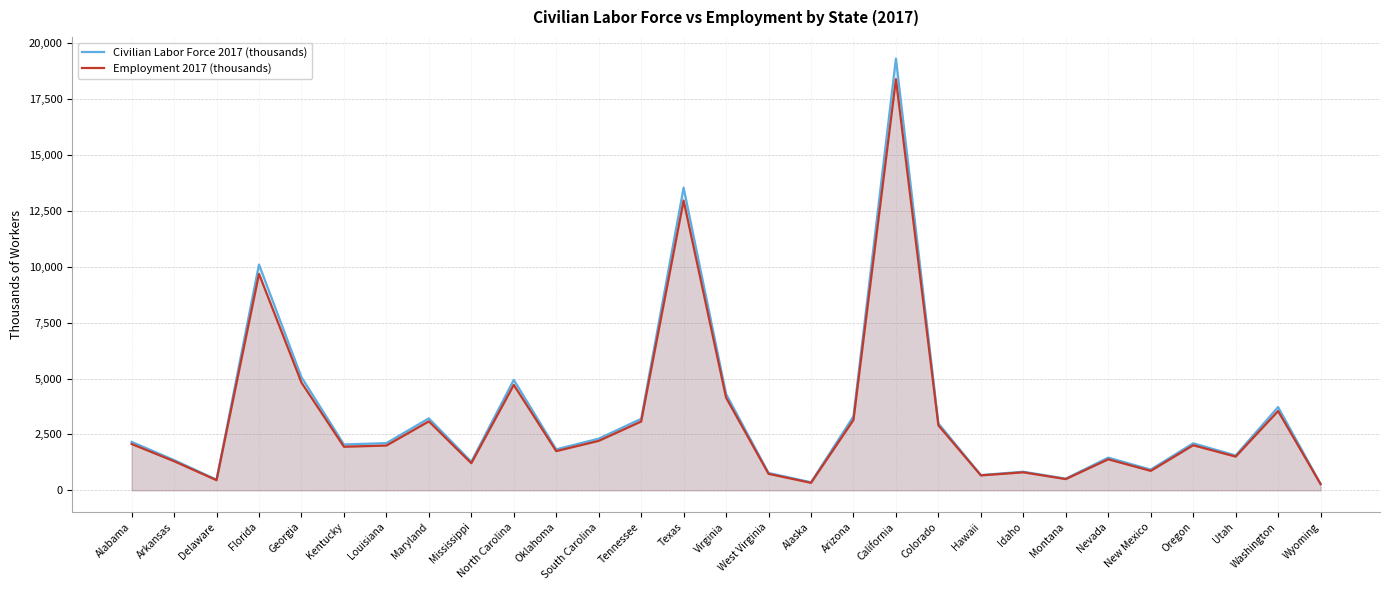

Reading left to right, transcribe all the data shown in this chart.

Civilian Labor Force 2017 (thousands): 2168.4	1354.3	477.3	10100.3	5061.4	2052.4	2112.3	3219.5	1280.1	4941.7	1834.3	2312.7	3198.8	13538.4	4307.8	778.8	362.8	3312.7	19312.0	2992.3	685.4	833.5	525.5	1463.0	929.6	2104.1	1560.8	3724.7	293.3
Employment 2017 (thousands): 2073.1	1304.4	455.4	9680.8	4821.6	1952.1	2004.0	3086.2	1215.1	4716.8	1755.6	2213.9	3080.2	12960.6	4146.1	738.3	336.8	3151.4	18393.1	2907.5	669.2	807.2	504.3	1389.4	872.4	2017.3	1510.2	3547.4	281.0